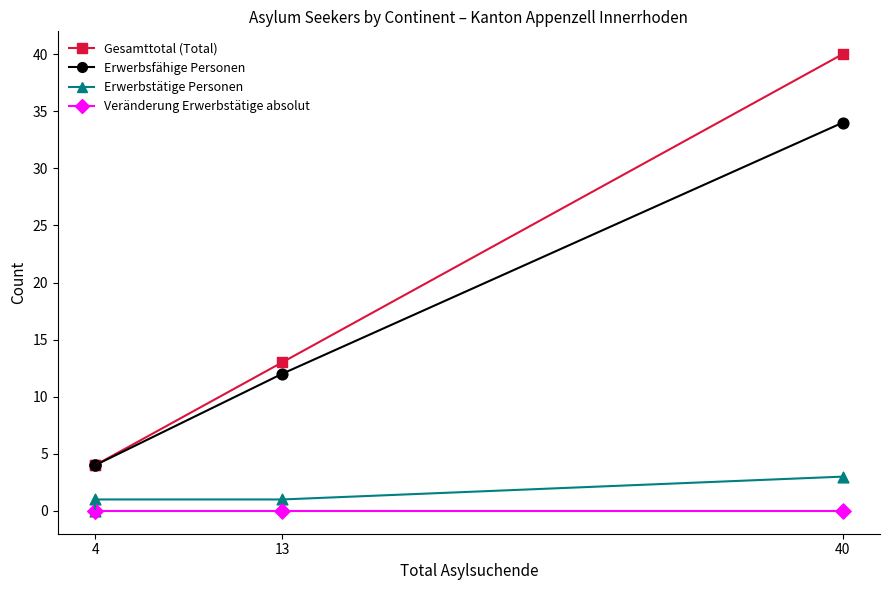

At which category is the sum across all series the highest?

40